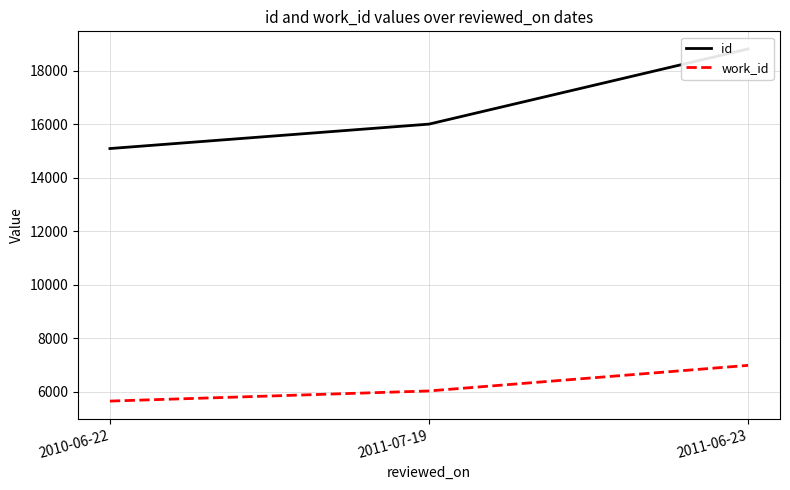

What is the label of the 2nd point from the left?

2011-07-19